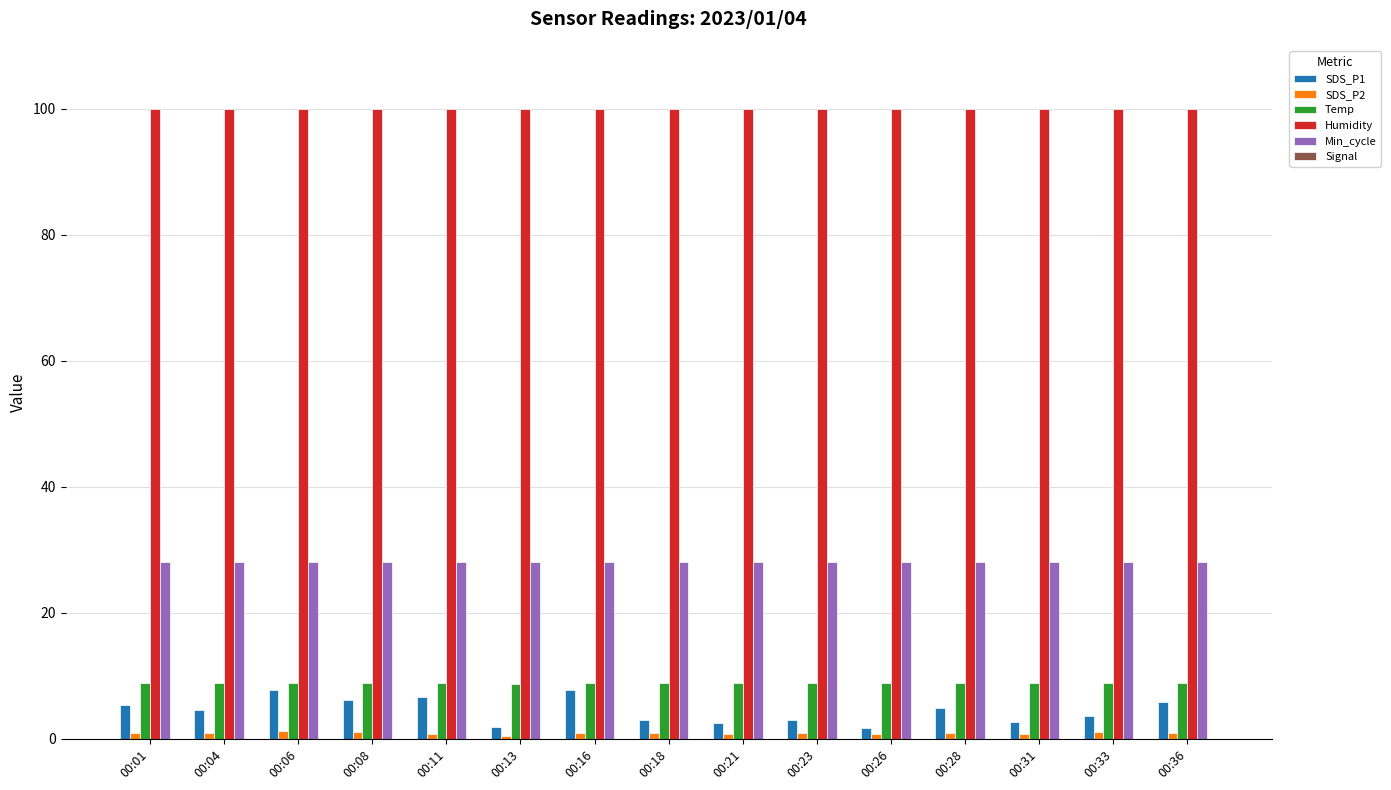

At which category is the sum across all series the highest?

00:16